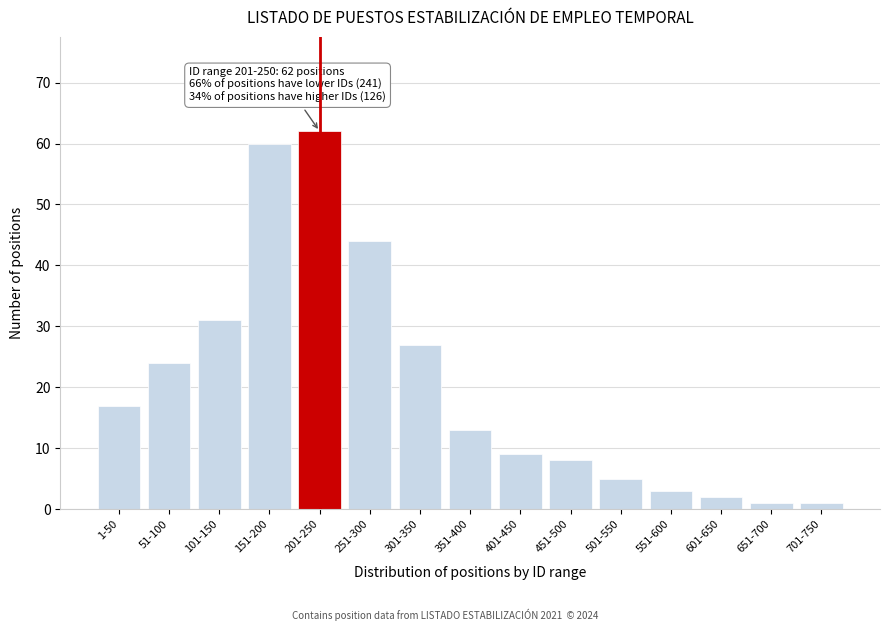

Reading left to right, what are all the values shown in this chart?

1-50=17	51-100=24	101-150=31	151-200=60	201-250=62	251-300=44	301-350=27	351-400=13	401-450=9	451-500=8	501-550=5	551-600=3	601-650=2	651-700=1	701-750=1